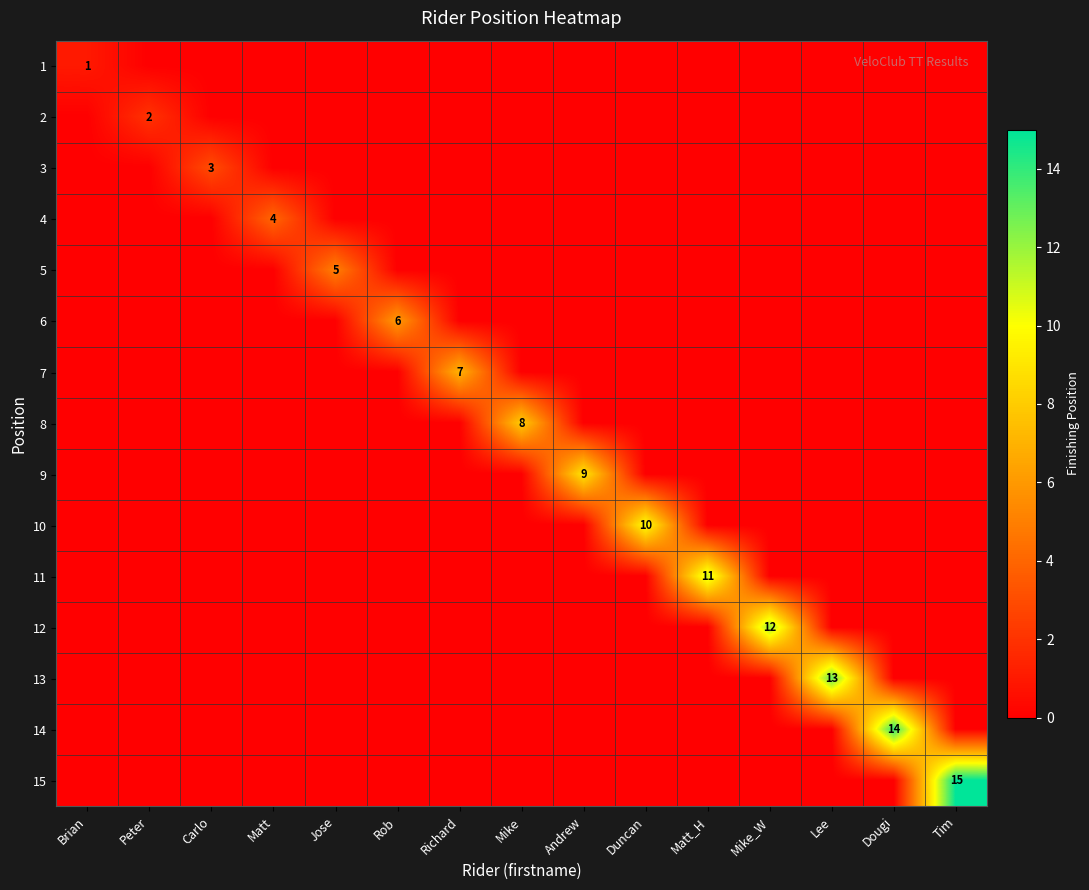

The value of 15 at Mike_W is 5. True or false?

False